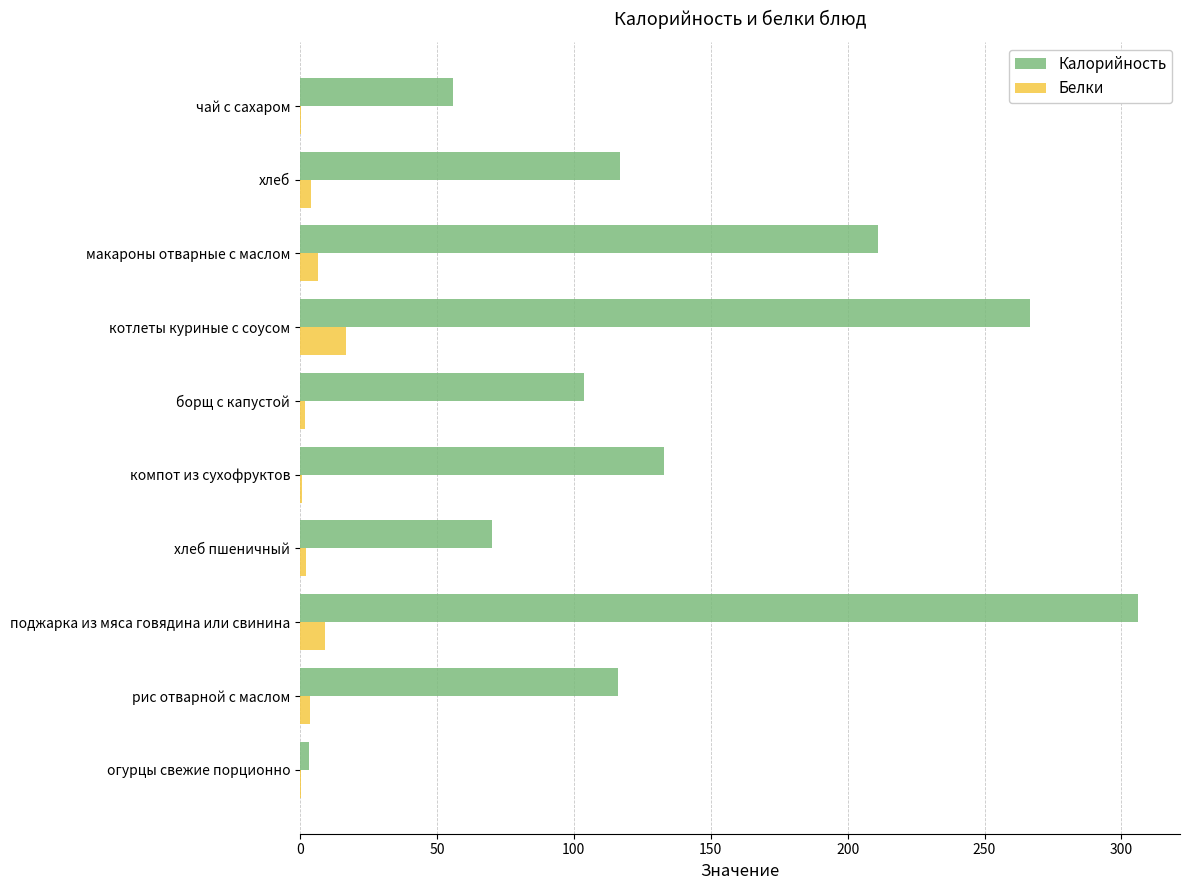

What is the sum of all Калорийность values?

1382.6